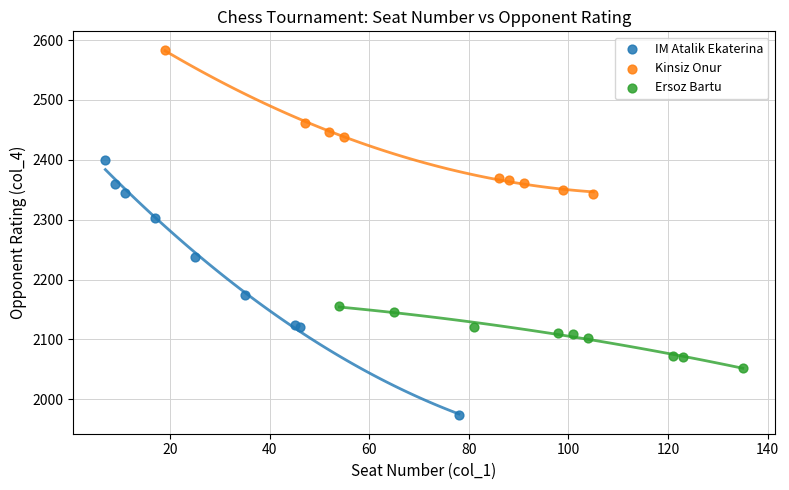

Which series has the widest spread of Y values?

IM Atalik Ekaterina